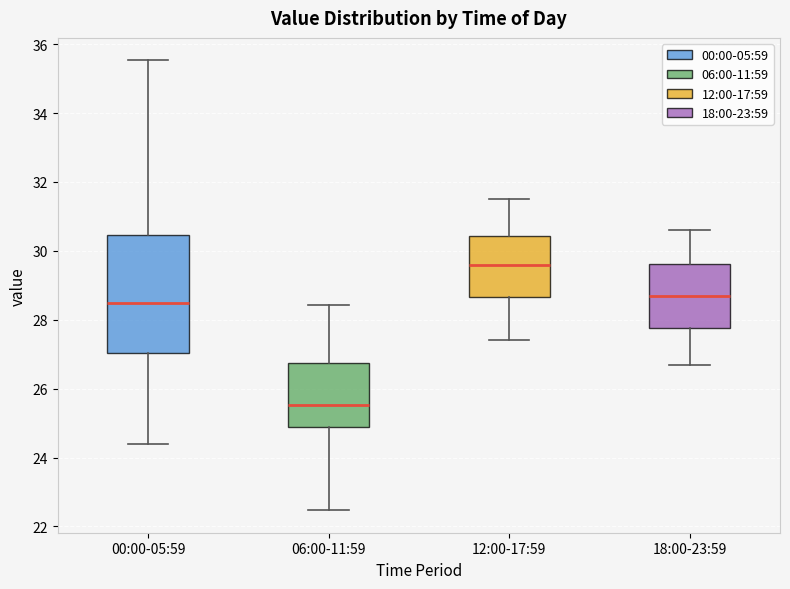

Reading left to right, read every box against the y-axis: the position of its median line, the range the box covers, and the ends of its whiskers. The values are not printed on the chart, so give them approximately, as read against the axis.

00:00-05:59: median 28.6, box 27.0 to 30.4, whiskers 24.4 to 35.6
06:00-11:59: median 25.6, box 24.8 to 26.8, whiskers 22.4 to 28.4
12:00-17:59: median 29.6, box 28.6 to 30.4, whiskers 27.4 to 31.6
18:00-23:59: median 28.8, box 27.8 to 29.6, whiskers 26.8 to 30.6